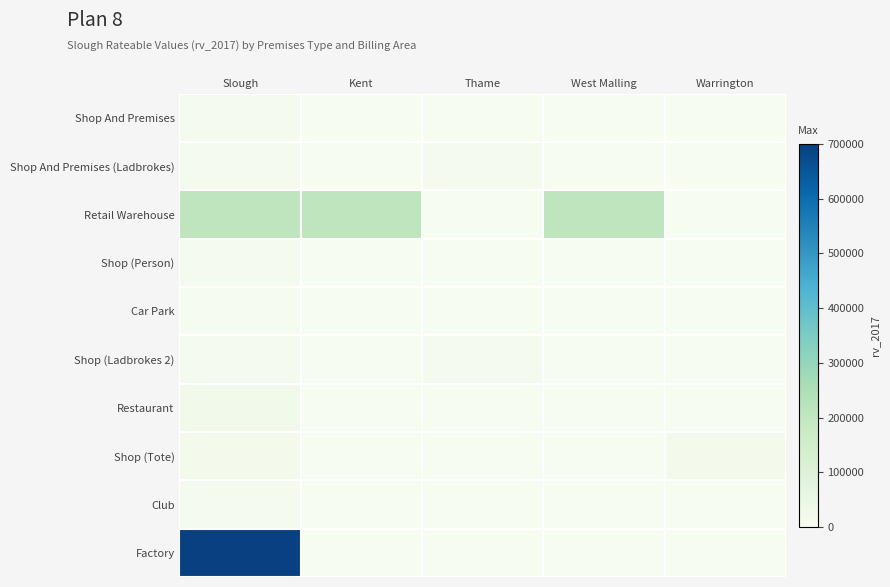

List the series in order of their peak value, lowest first.

Car Park, Shop (Person), Shop And Premises (Ladbrokes), Shop (Ladbrokes 2), Shop And Premises, Club, Shop (Tote), Restaurant, Retail Warehouse, Factory